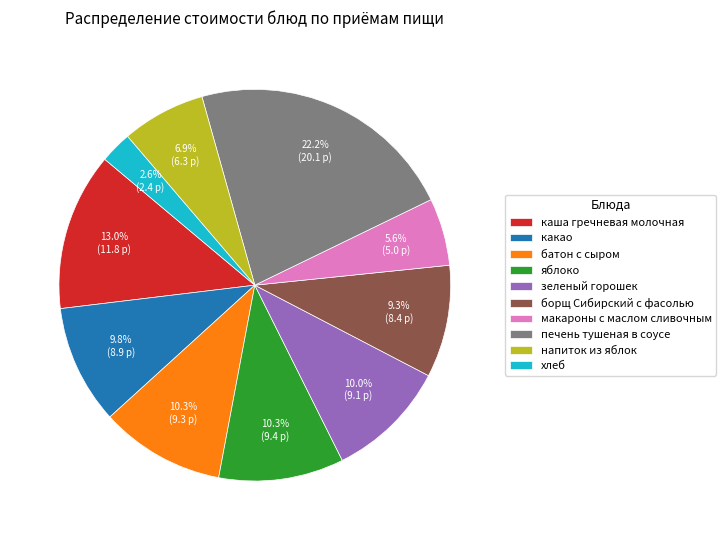

How many segments does this pie chart have?

10